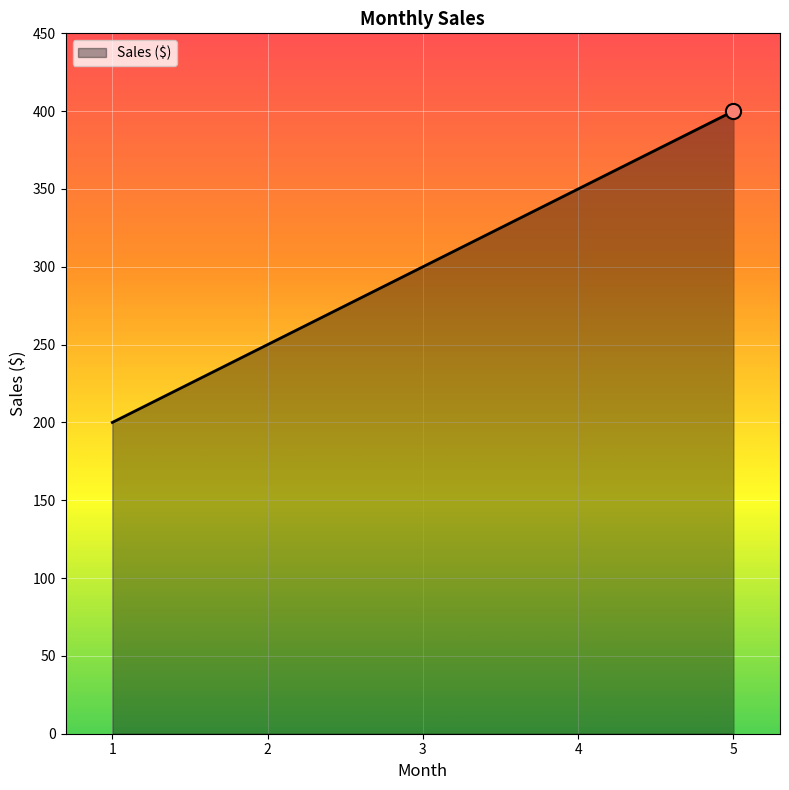

What is the ratio of the value at 3 to the value at 4?

0.9